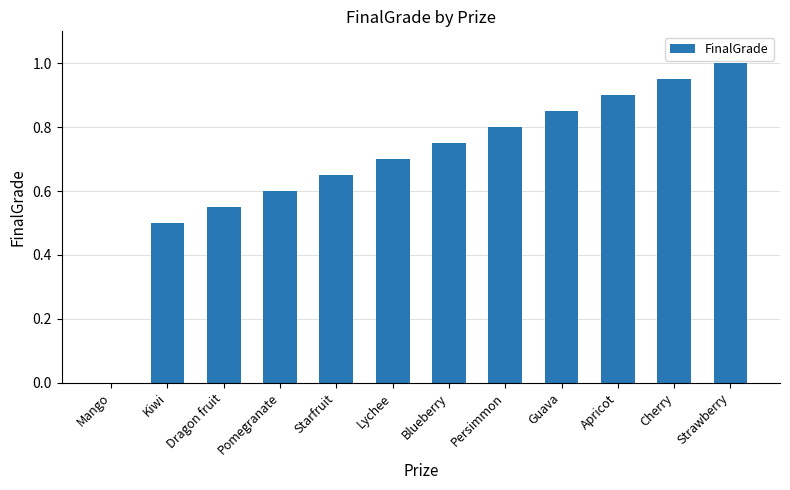

What is the sum of the values at Guava and Kiwi?

1.4